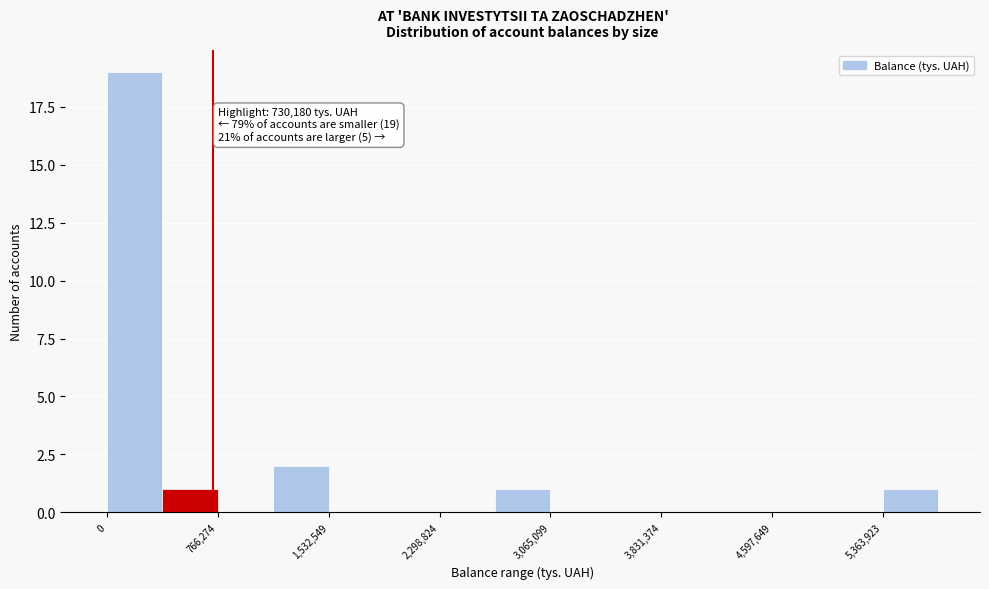

Around what value on the x-axis is the tallest bar? Give the approximate position of its centre, as read against the axis.

200000